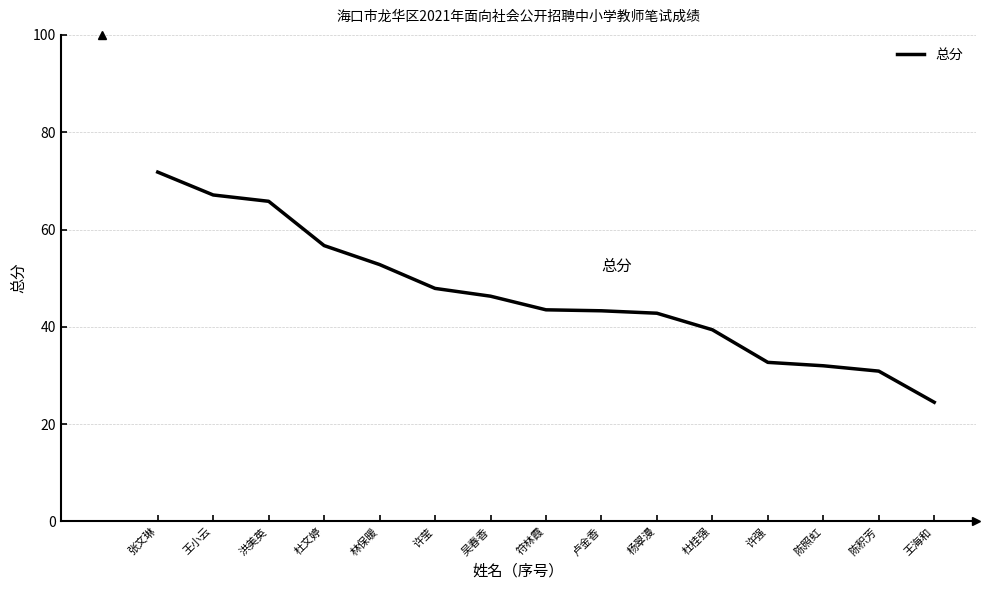

True or false: the data shows 54.0 at 杜桂强.

False